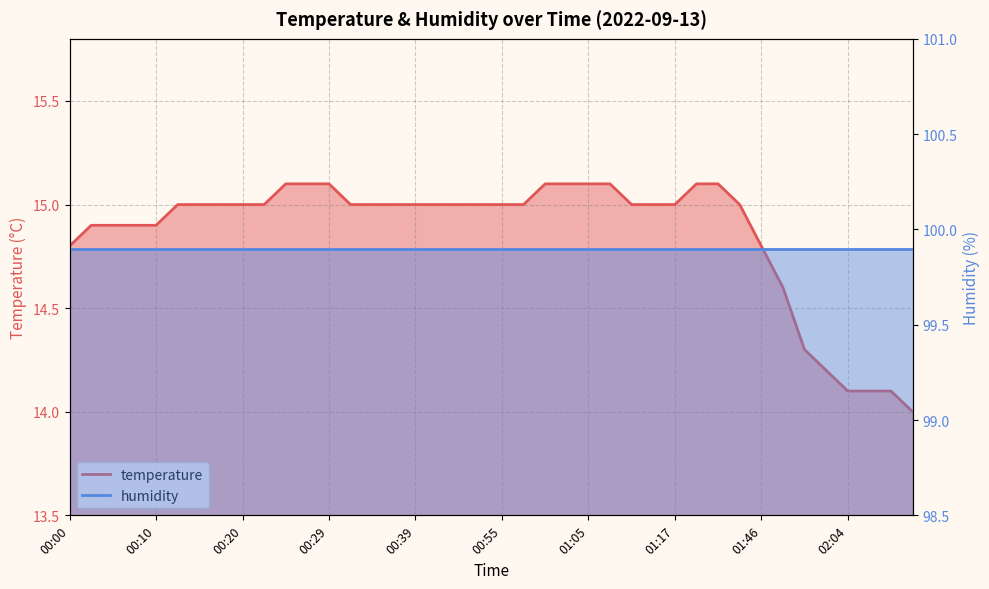

Does the chart display data point markers on the line(s)?

No